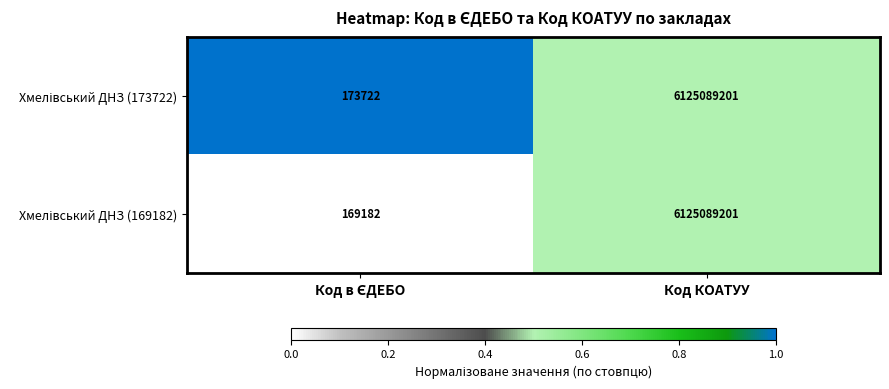

At which category does the chart reach its peak across all series?

Код КОАТУУ